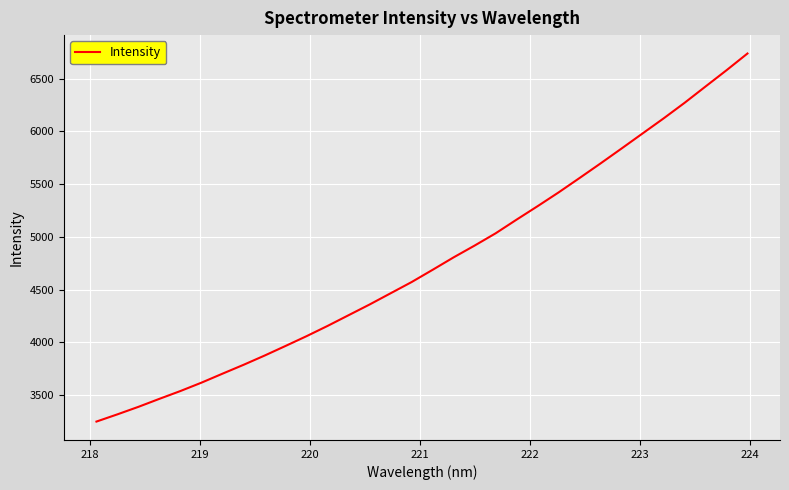

What is the difference between the maximum and minimum values?

3491.5